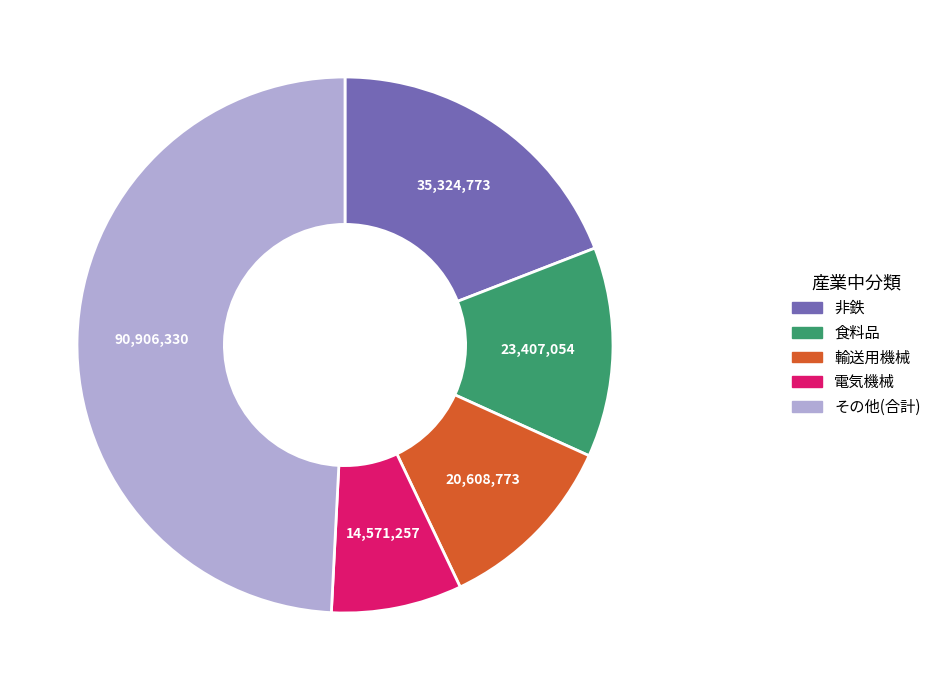

Do 非鉄 and 輸送用機械 together represent more than half of the pie?

No